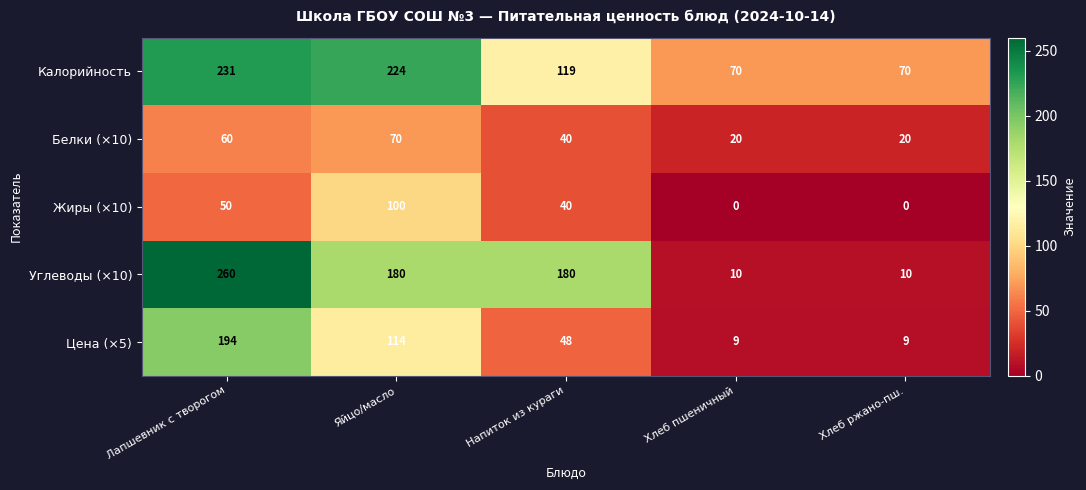

Reading right to left, what are all the values shown in this chart?

Калорийность: Хлеб ржано-пш.=70	Хлеб пшеничный=70	Напиток из кураги=119	Яйцо/масло=224	Лапшевник с творогом=231
Белки (×10): Хлеб ржано-пш.=20	Хлеб пшеничный=20	Напиток из кураги=40	Яйцо/масло=70	Лапшевник с творогом=60
Жиры (×10): Хлеб ржано-пш.=0	Хлеб пшеничный=0	Напиток из кураги=40	Яйцо/масло=100	Лапшевник с творогом=50
Углеводы (×10): Хлеб ржано-пш.=10	Хлеб пшеничный=10	Напиток из кураги=180	Яйцо/масло=180	Лапшевник с творогом=260
Цена (×5): Хлеб ржано-пш.=9	Хлеб пшеничный=9	Напиток из кураги=48	Яйцо/масло=114	Лапшевник с творогом=194